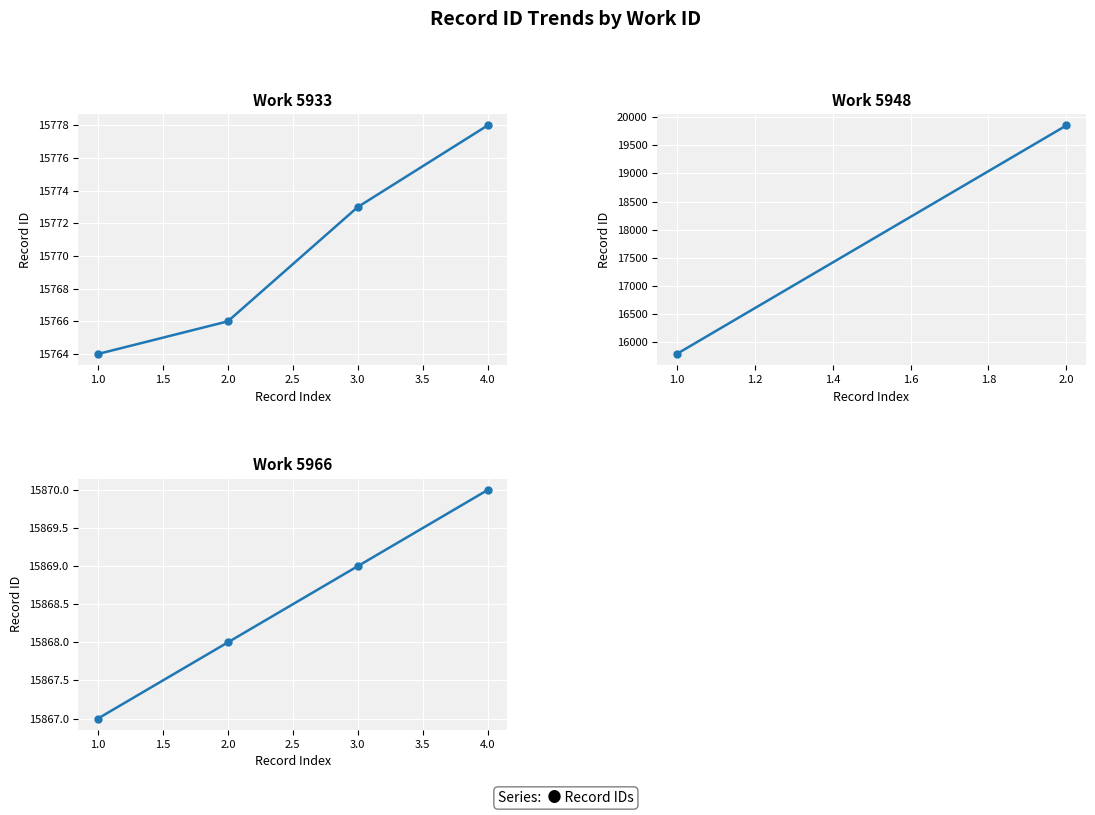

Read the value at 1.0.

15867